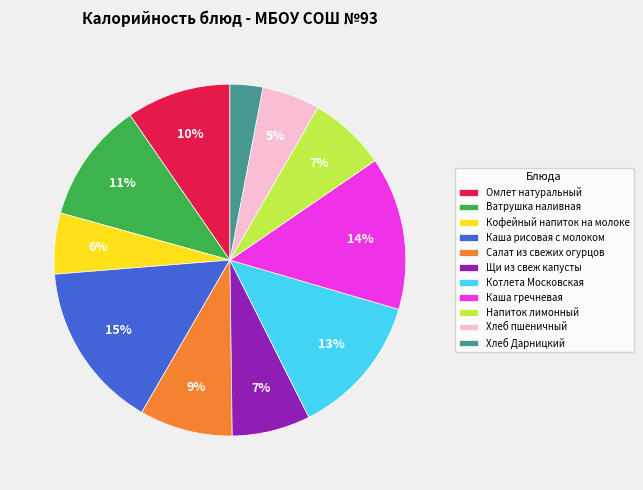

Does any single category account for the majority?

No